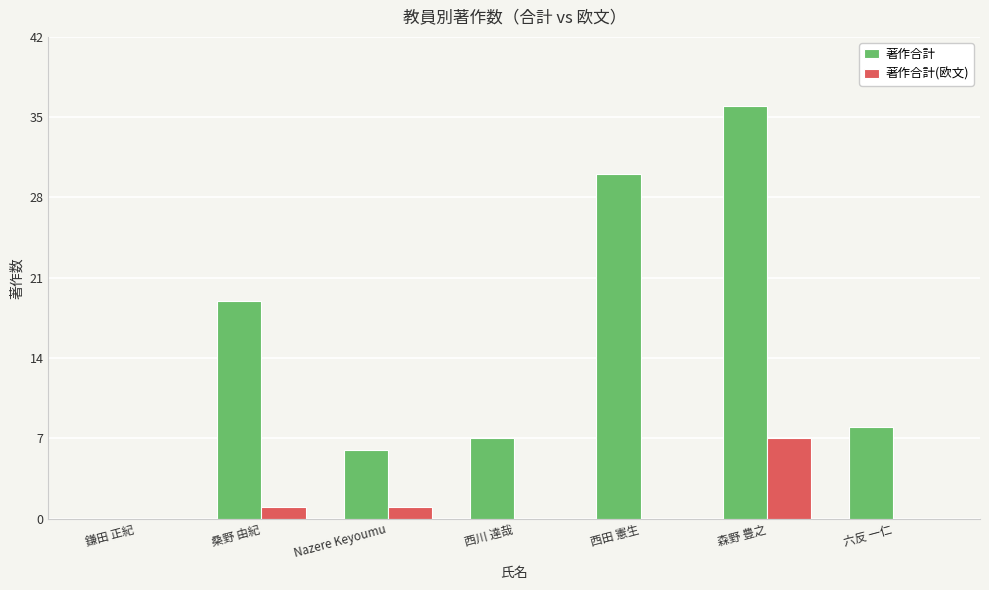

At which label does 著作合計(欧文) reach its peak?

森野 豊之